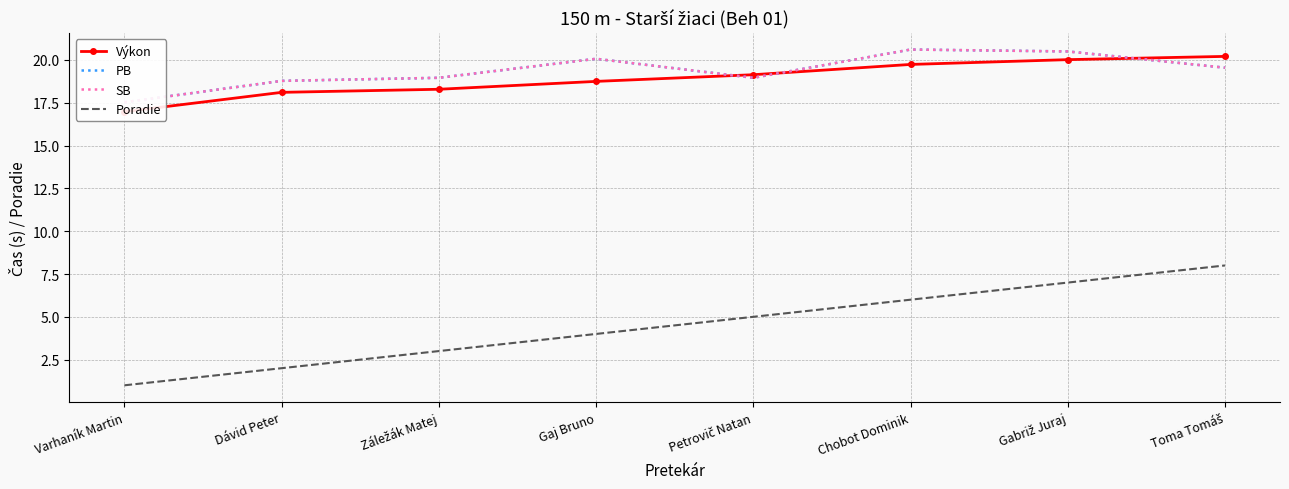

What is the difference between the highest and lowest values at Gabriž Juraj?

13.5